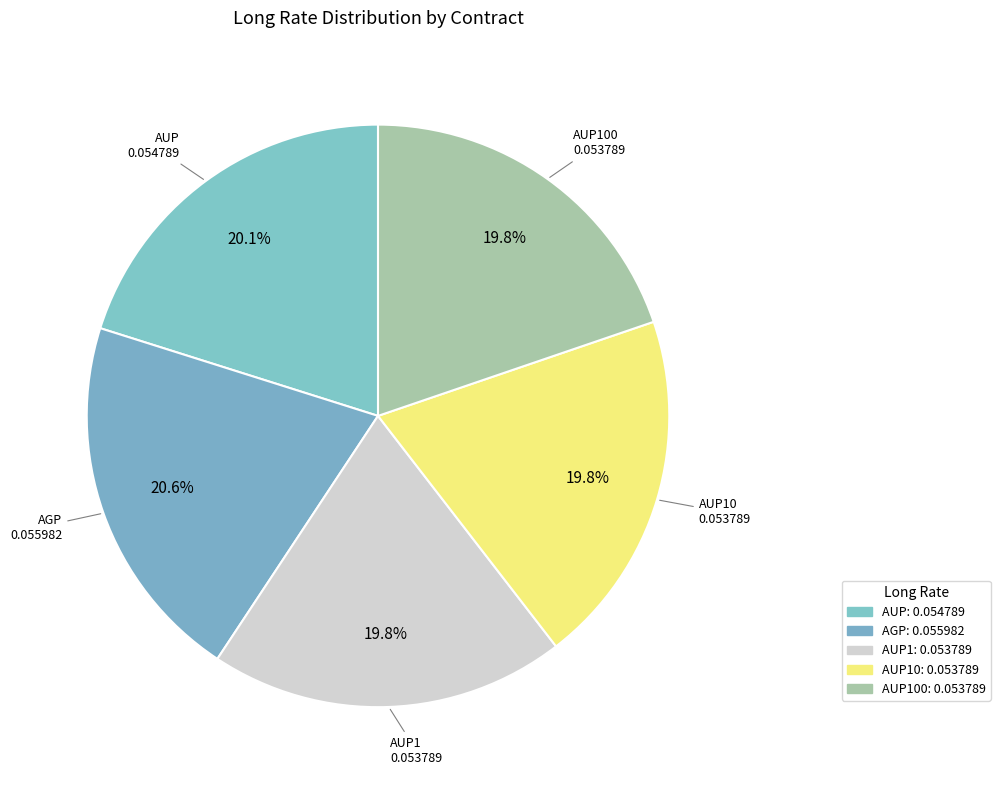

How many slices are in this pie chart?

5